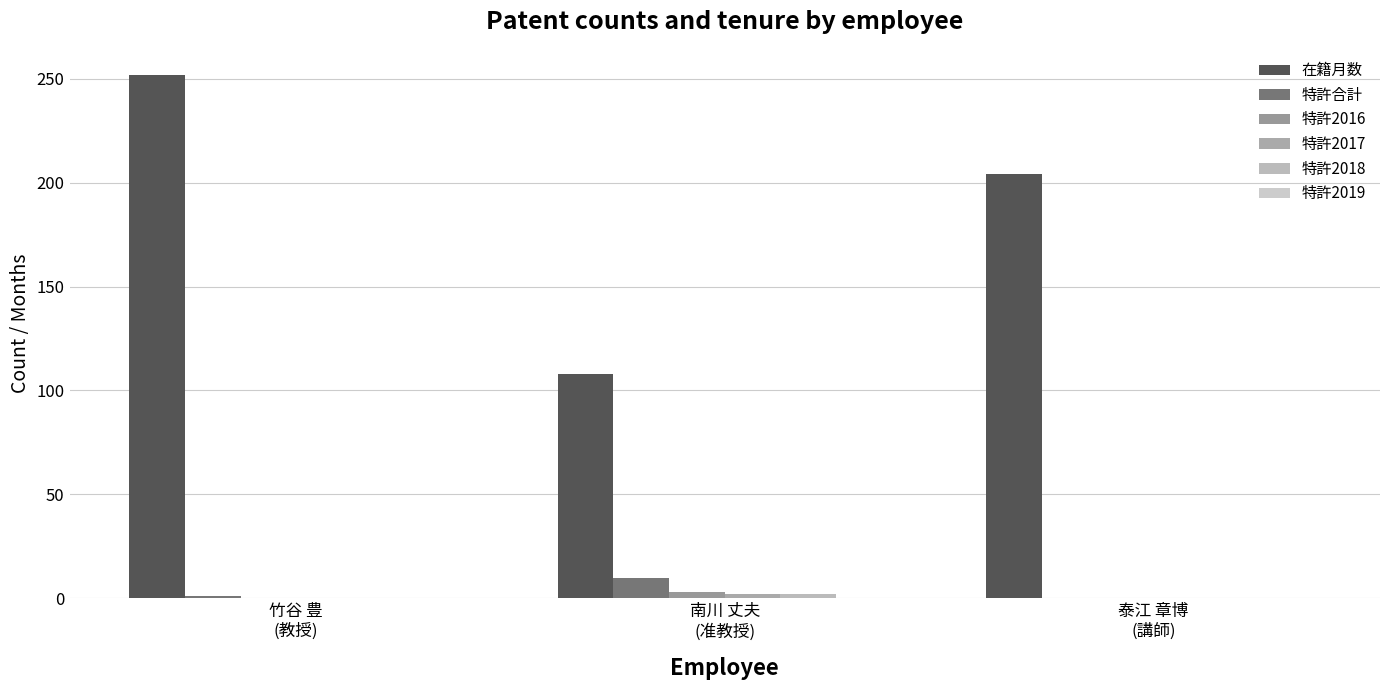

Are the bars horizontal?

No